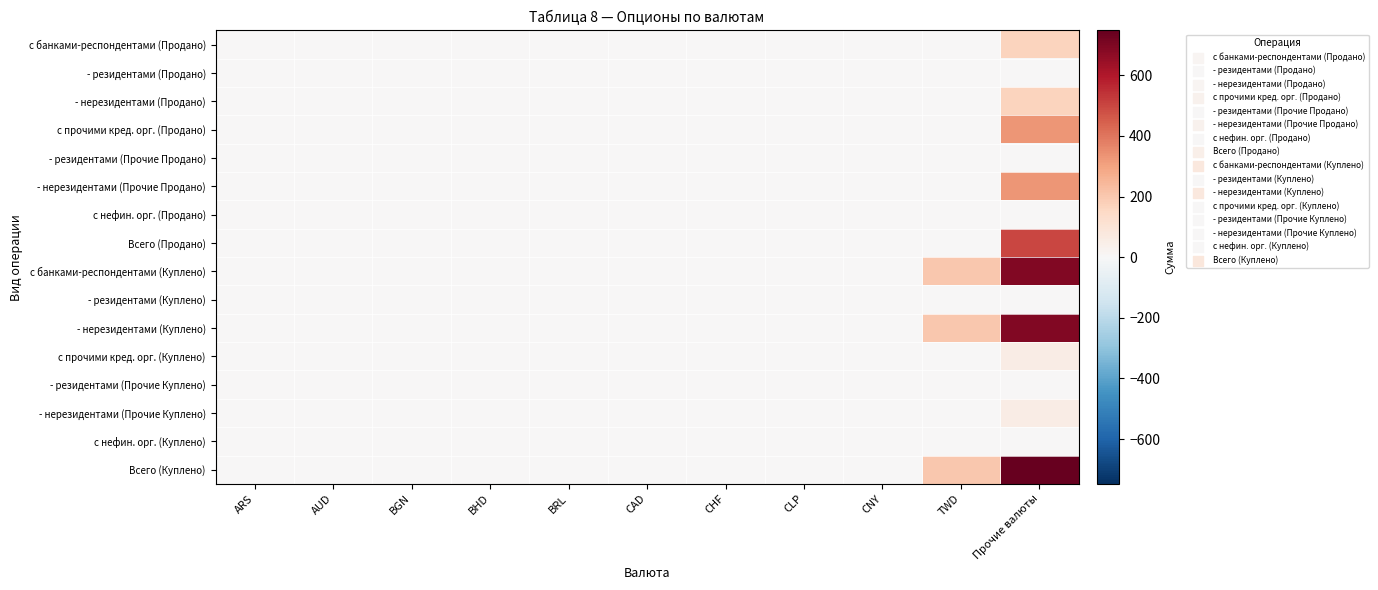

Between ARS and CNY, which is larger?

ARS